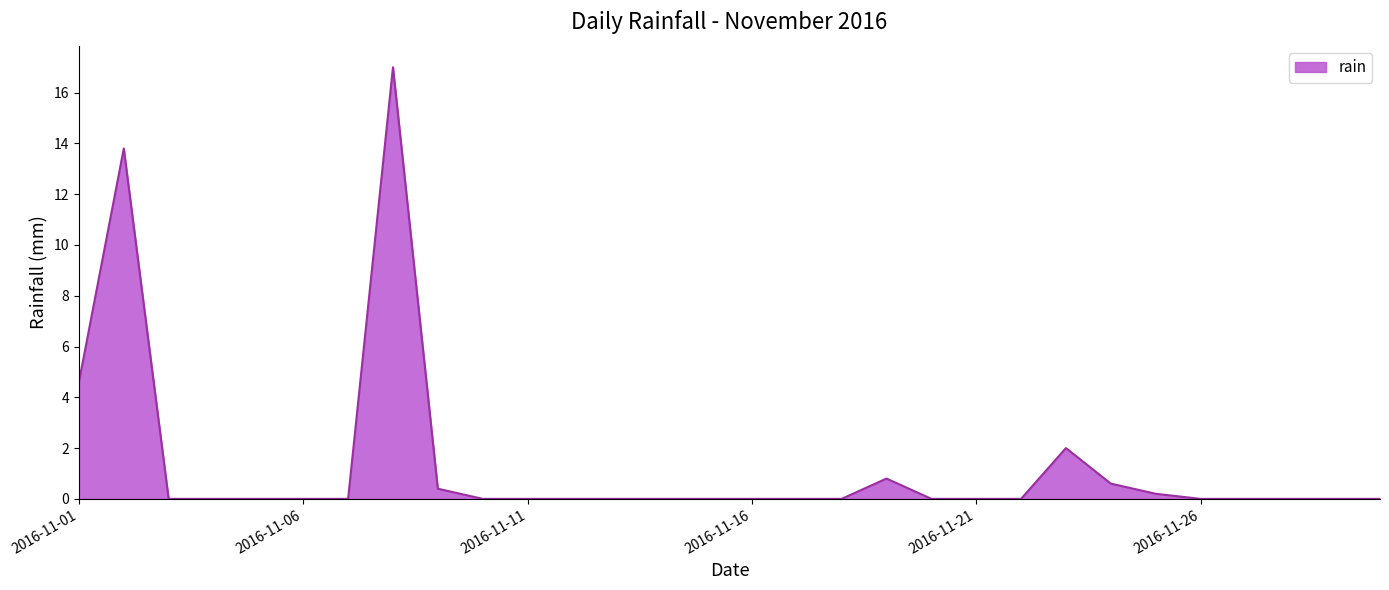

What is the difference between the maximum and minimum values?

17.0